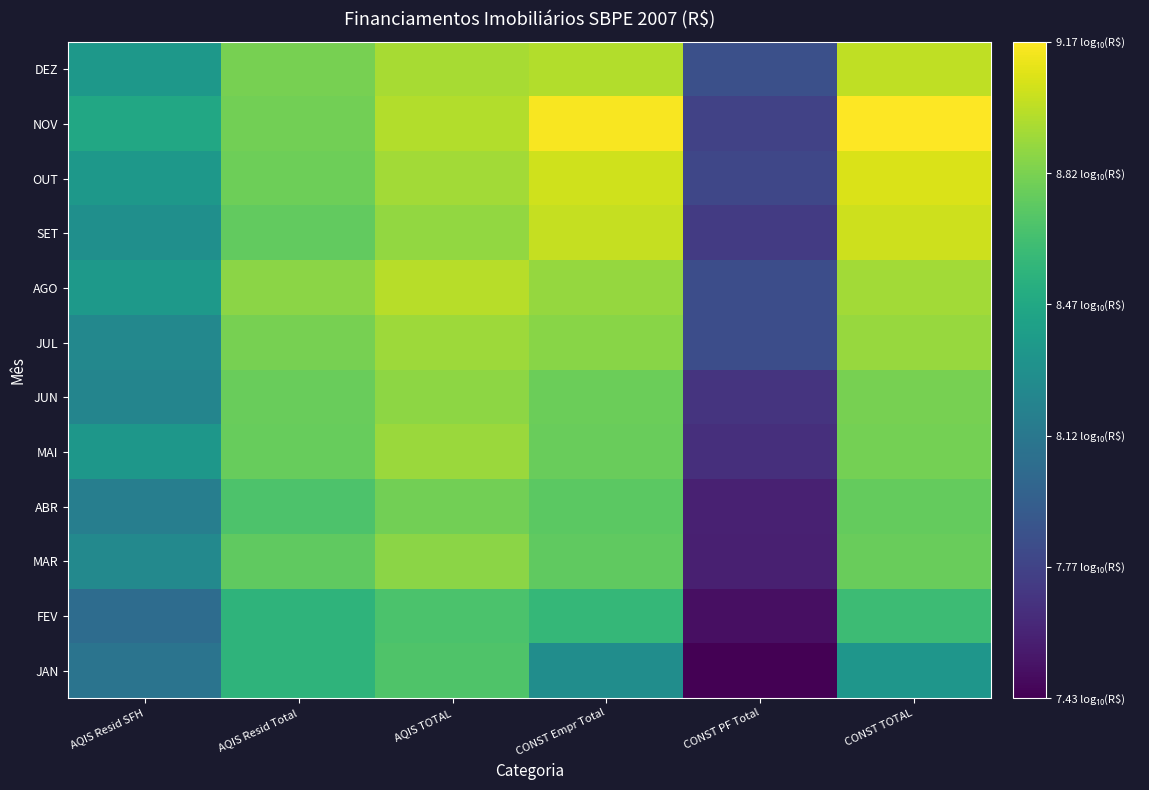

Reading right to left, what are all the values shown in this chart?

JAN: CONST TOTAL=8.3	CONST PF Total=7.4	CONST Empr Total=8.3	AQIS TOTAL=8.7	AQIS Resid Total=8.6	AQIS Resid SFH=8.1
FEV: CONST TOTAL=8.6	CONST PF Total=7.5	CONST Empr Total=8.6	AQIS TOTAL=8.7	AQIS Resid Total=8.6	AQIS Resid SFH=8.0
MAR: CONST TOTAL=8.8	CONST PF Total=7.6	CONST Empr Total=8.7	AQIS TOTAL=8.9	AQIS Resid Total=8.7	AQIS Resid SFH=8.2
ABR: CONST TOTAL=8.8	CONST PF Total=7.6	CONST Empr Total=8.7	AQIS TOTAL=8.8	AQIS Resid Total=8.7	AQIS Resid SFH=8.2
MAI: CONST TOTAL=8.8	CONST PF Total=7.7	CONST Empr Total=8.8	AQIS TOTAL=8.9	AQIS Resid Total=8.8	AQIS Resid SFH=8.3
JUN: CONST TOTAL=8.8	CONST PF Total=7.7	CONST Empr Total=8.8	AQIS TOTAL=8.9	AQIS Resid Total=8.8	AQIS Resid SFH=8.2
JUL: CONST TOTAL=8.9	CONST PF Total=7.8	CONST Empr Total=8.9	AQIS TOTAL=8.9	AQIS Resid Total=8.8	AQIS Resid SFH=8.2
AGO: CONST TOTAL=8.9	CONST PF Total=7.8	CONST Empr Total=8.9	AQIS TOTAL=9.0	AQIS Resid Total=8.9	AQIS Resid SFH=8.4
SET: CONST TOTAL=9.0	CONST PF Total=7.7	CONST Empr Total=9.0	AQIS TOTAL=8.9	AQIS Resid Total=8.7	AQIS Resid SFH=8.3
OUT: CONST TOTAL=9.1	CONST PF Total=7.8	CONST Empr Total=9.0	AQIS TOTAL=8.9	AQIS Resid Total=8.8	AQIS Resid SFH=8.4
NOV: CONST TOTAL=9.2	CONST PF Total=7.8	CONST Empr Total=9.1	AQIS TOTAL=9.0	AQIS Resid Total=8.8	AQIS Resid SFH=8.5
DEZ: CONST TOTAL=9.0	CONST PF Total=7.9	CONST Empr Total=9.0	AQIS TOTAL=8.9	AQIS Resid Total=8.8	AQIS Resid SFH=8.4